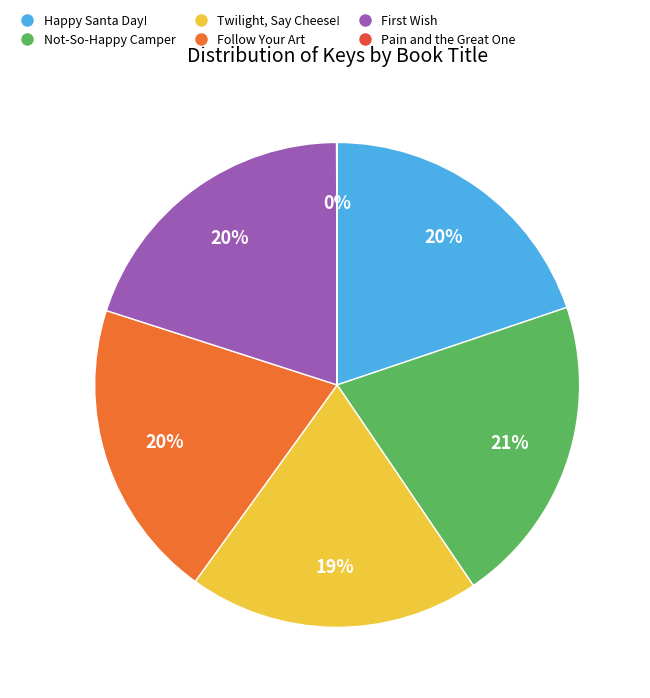

Rank the categories by value from lowest to highest.

Pain and the Great One, Twilight, Say Cheese!, Happy Santa Day!, First Wish, Follow Your Art, Not-So-Happy Camper